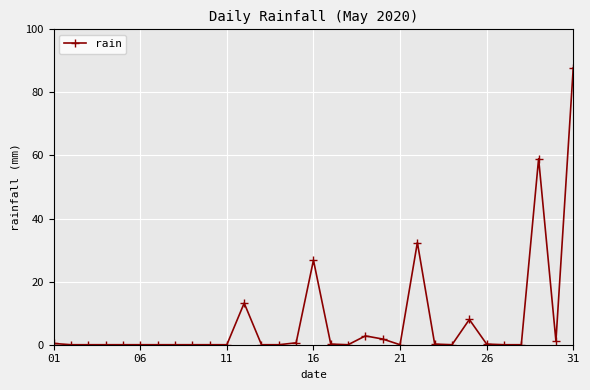

True or false: there are more than 1 points higher than both neighbors.

True